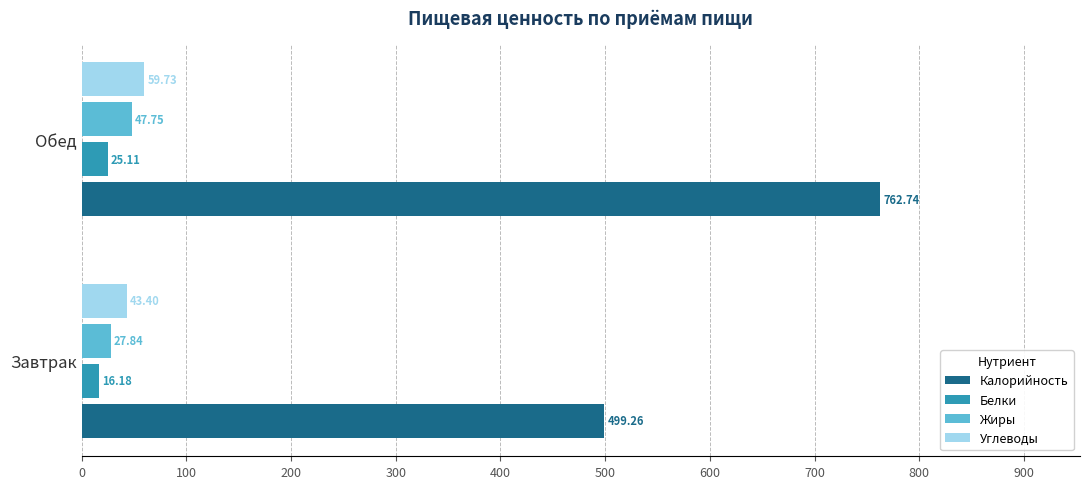

Where is Углеводы nearest to the value 51?

Завтрак